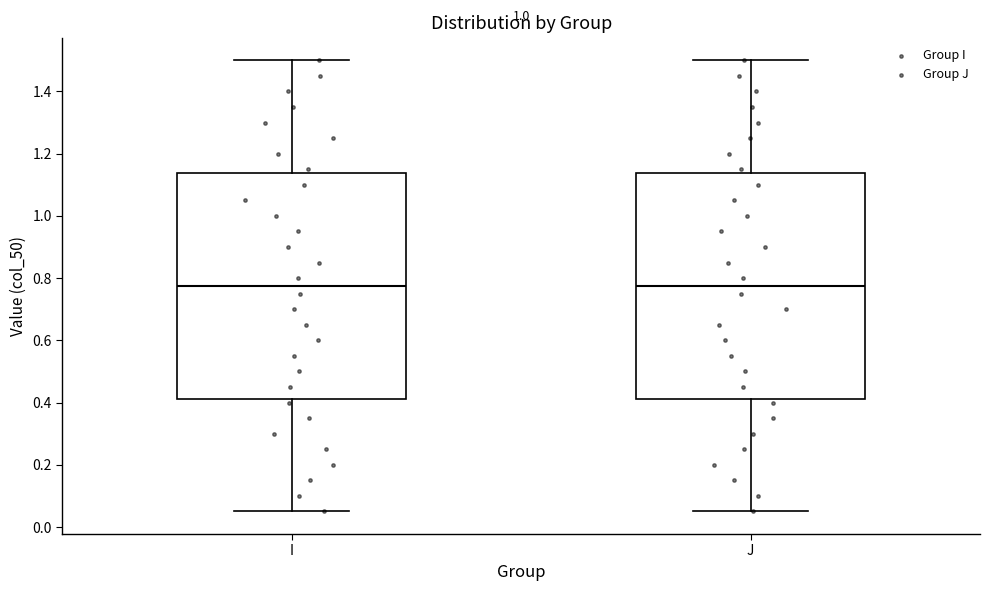

Reading left to right, read every box against the y-axis: the position of its median line, the range the box covers, and the ends of its whiskers. The values are not printed on the chart, so give them approximately, as read against the axis.

I: median 0.78, box 0.42 to 1.14, whiskers 0.06 to 1.50
J: median 0.78, box 0.42 to 1.14, whiskers 0.06 to 1.50